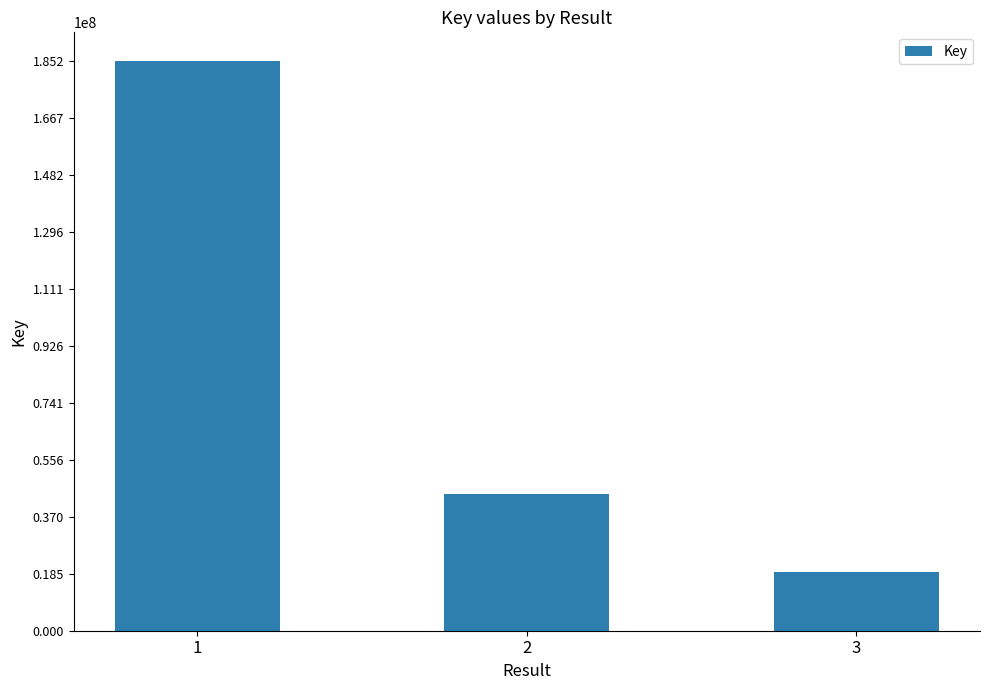

True or false: the data shows 32448794 at 3.

False